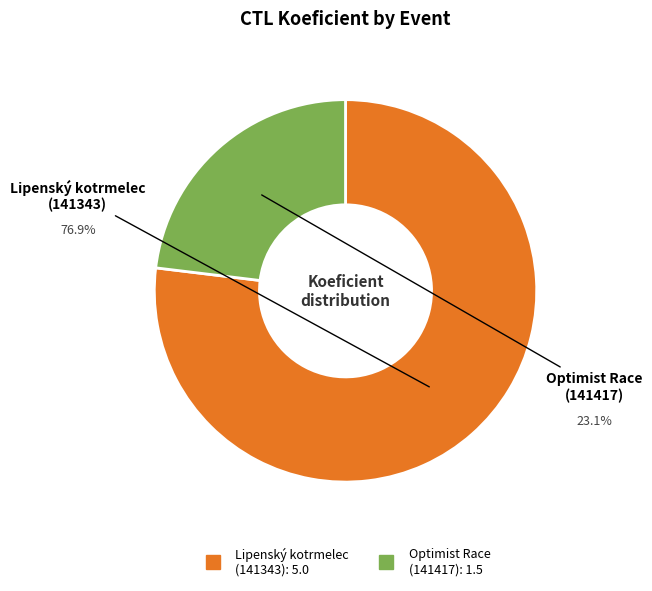

Is there any slice that represents more than half of the pie?

Yes